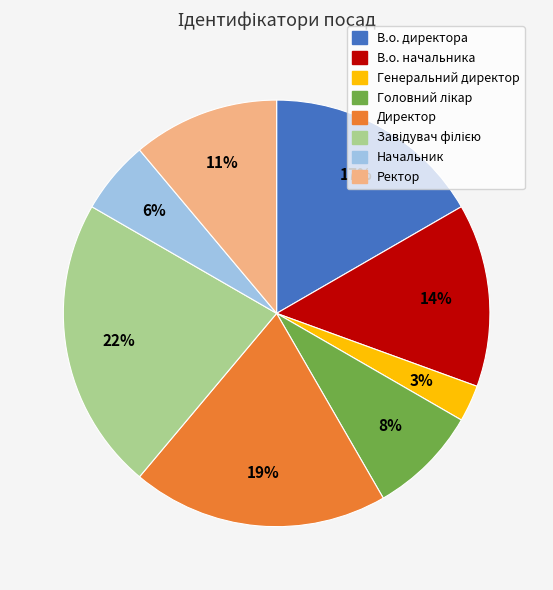

To the nearest percent, what is the average slice percentage?

12%